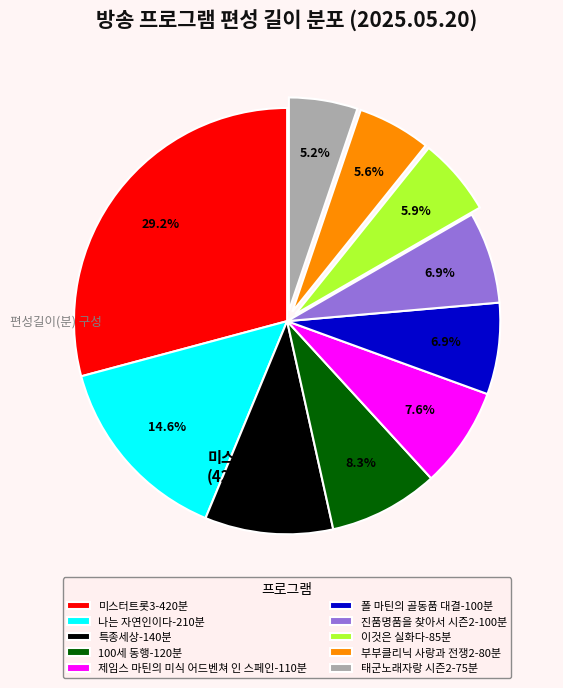

How much of the chart is everything except 특종세상-140분?

90.3%